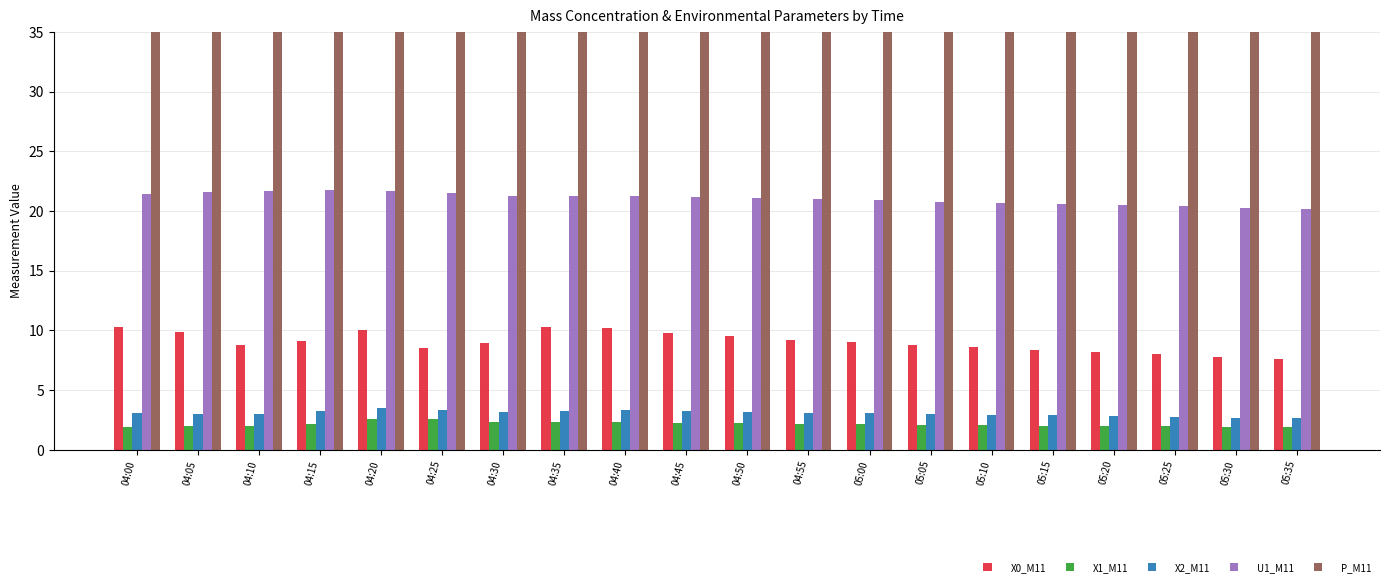

The P_M11 series shows 830.5 at 04:25. True or false?

True